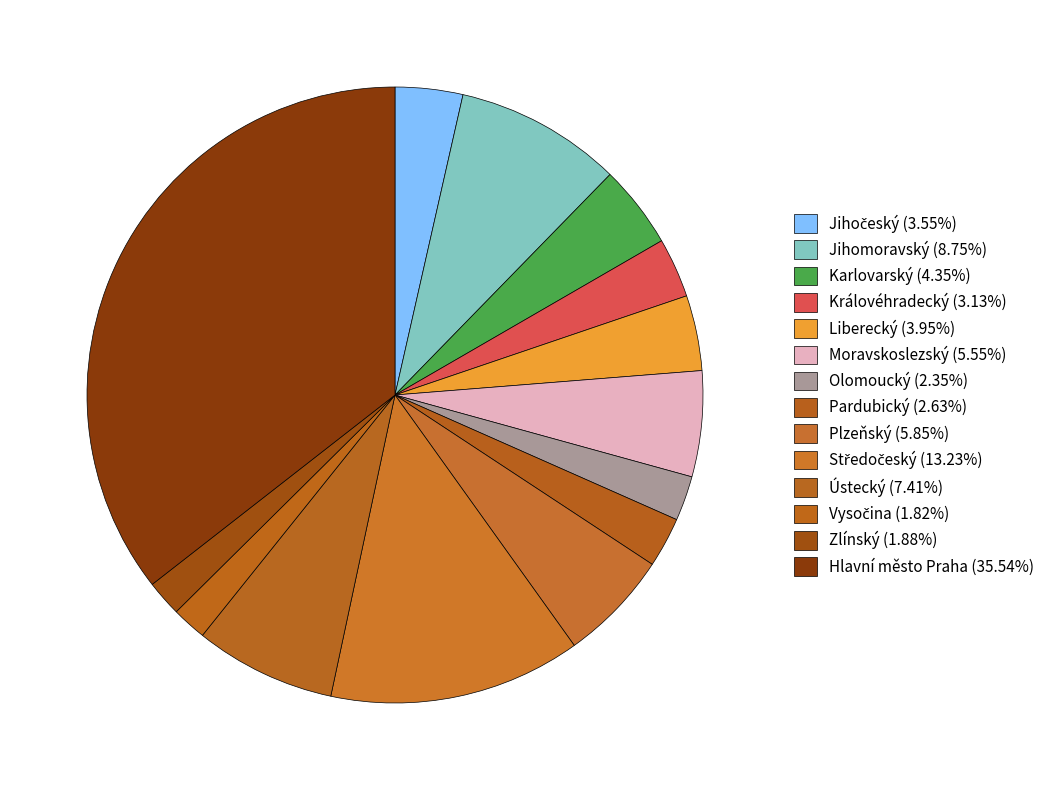

Is there a majority slice in this chart?

No